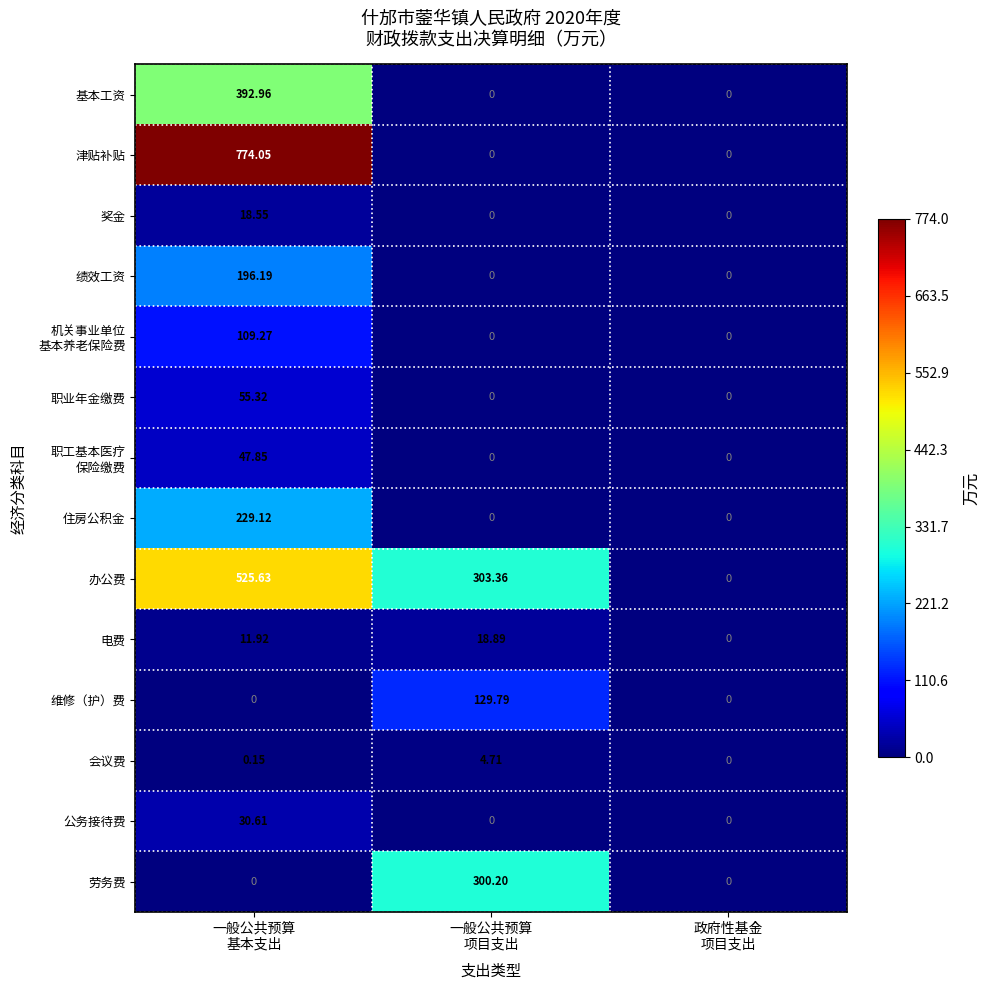

Which series has the largest total across all categories?

办公费